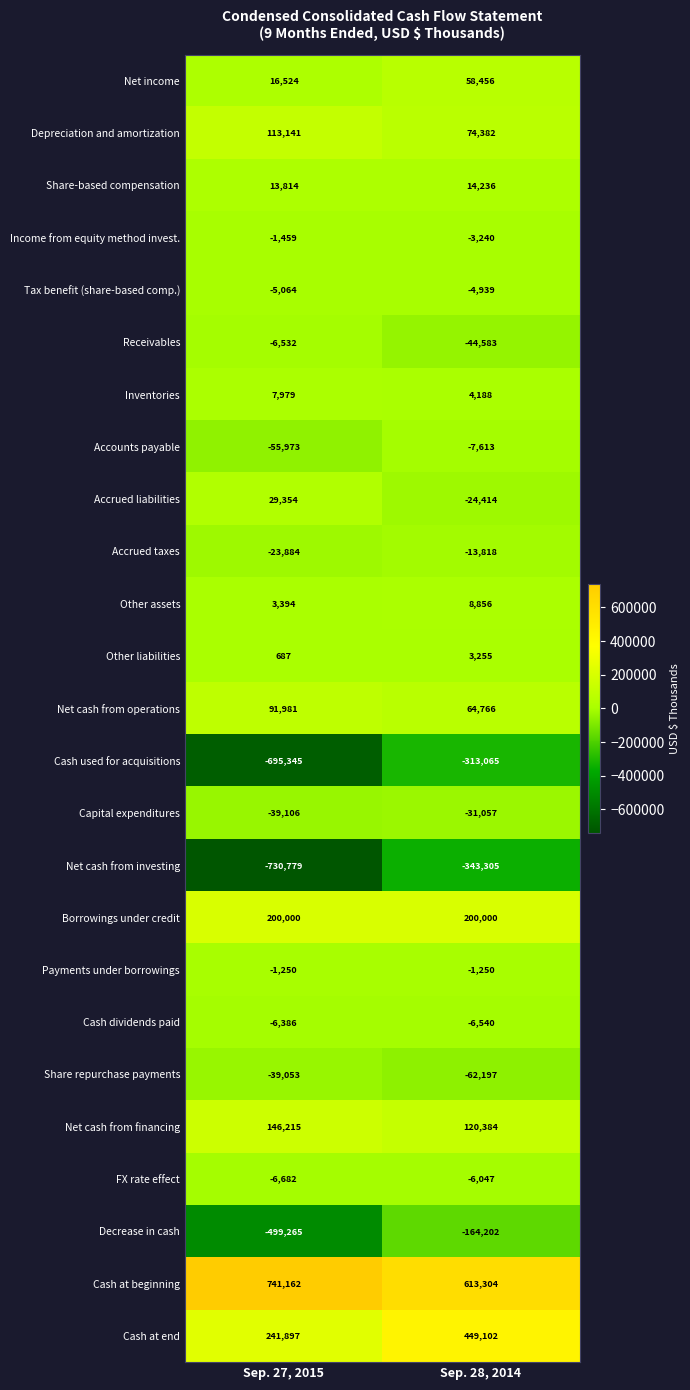

What is the difference between the highest and lowest values at Sep. 27, 2015?

1471941